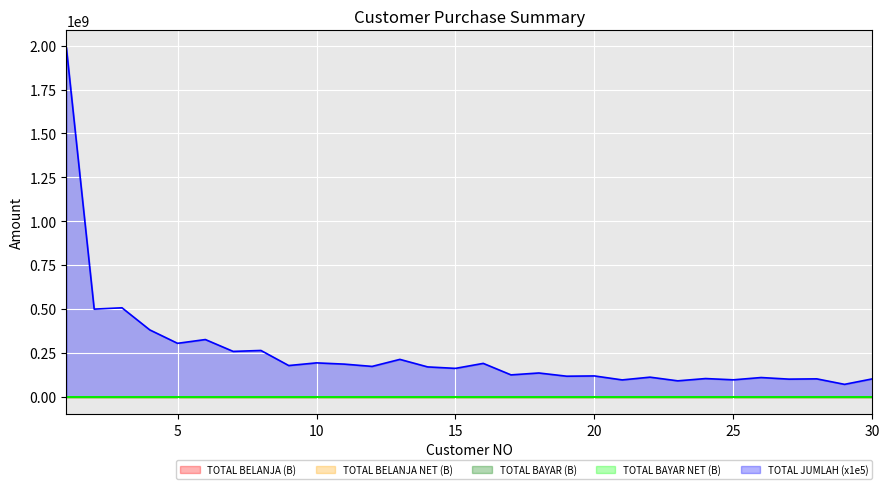

What is the difference between the TOTAL BELANJA values at 18 and 13?

0.1